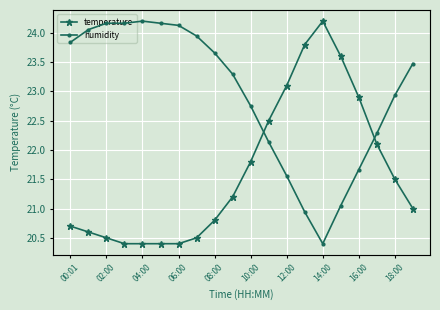

The temperature series shows 20.8 at 08:00. True or false?

True